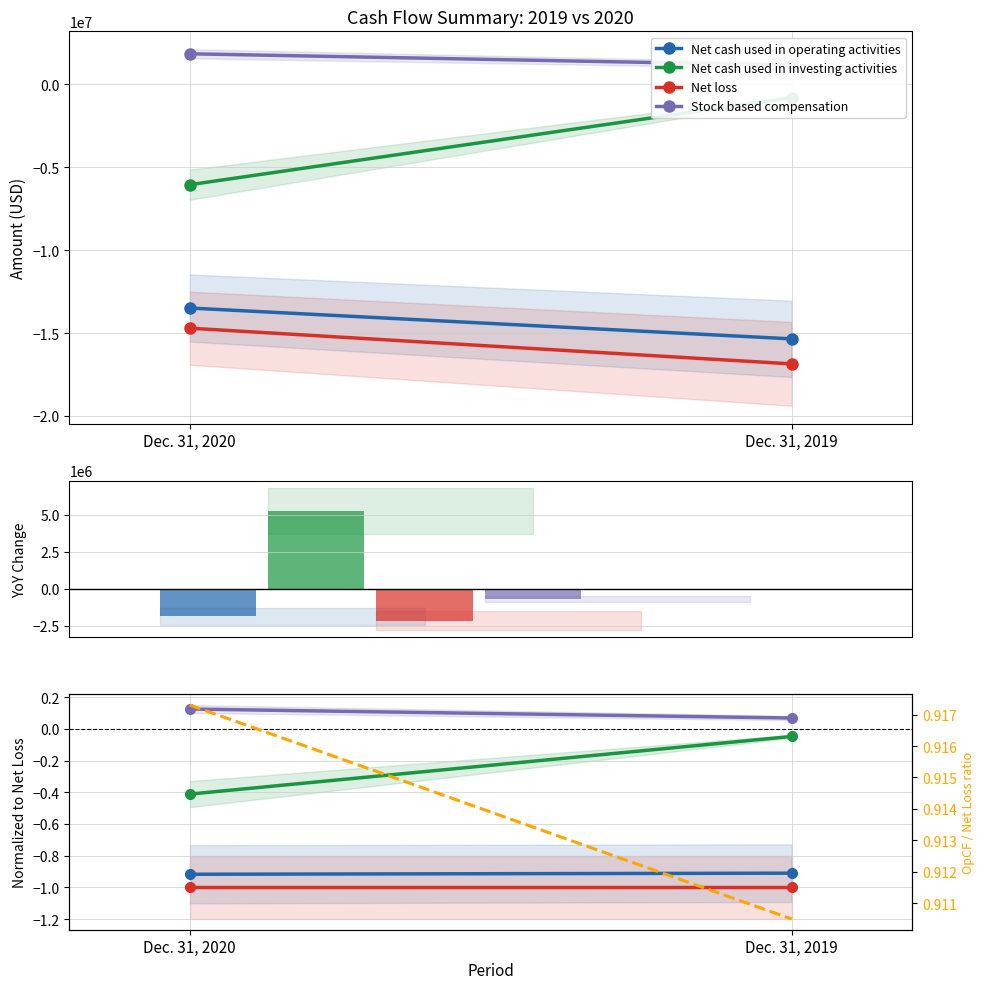

How many groups of bars are there?

2